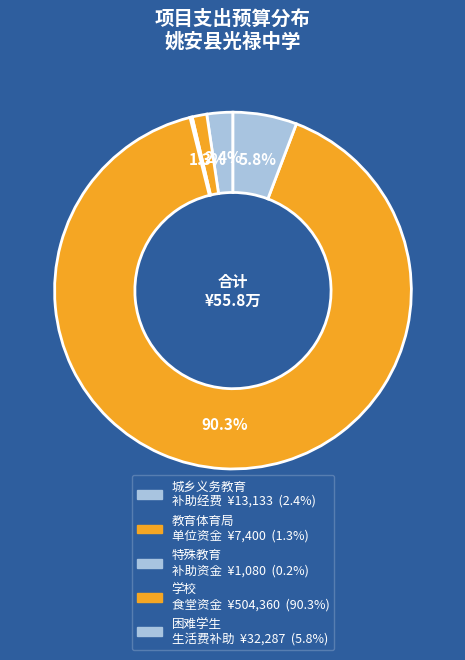

Rank the categories by value from highest to lowest.

姚安县学校食堂资金, 姚安县义务教育家庭经济困难学生生活费补助资金, 姚安县城乡义务教育补助经费（学校公用经费）补助资金, 姚安县教育体育局单位资金, 姚安县特殊教育（公用经费）补助资金